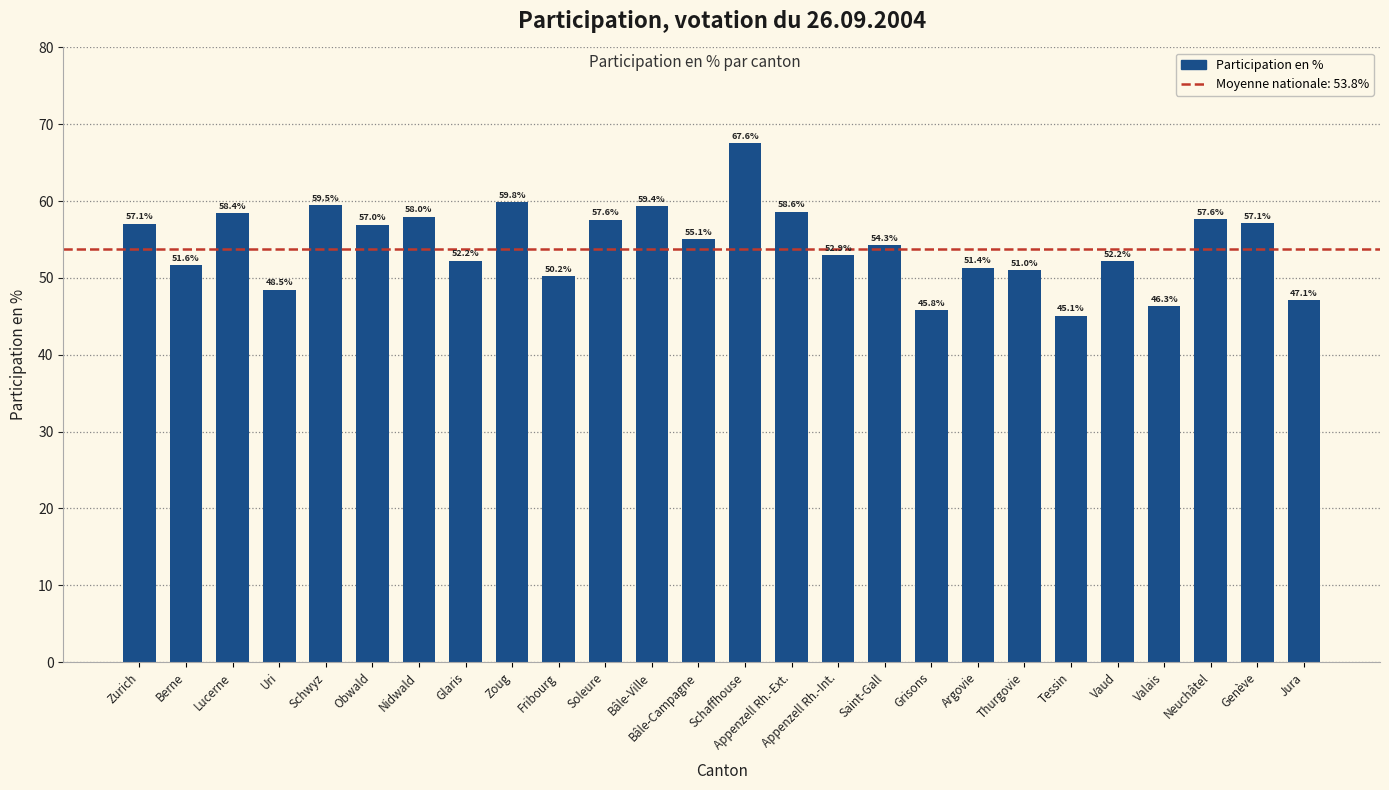

Where is the data nearest to the value 56?

Bâle-Campagne